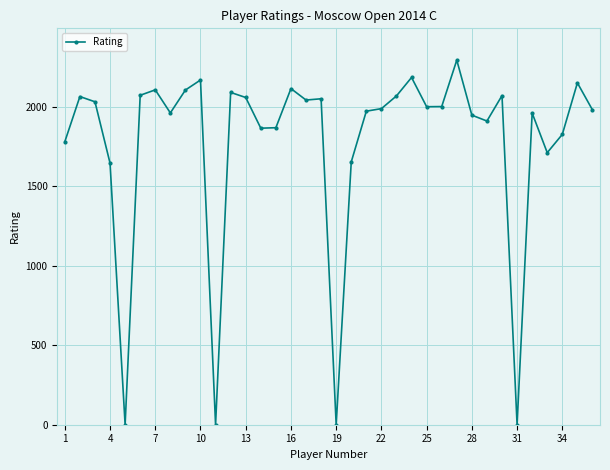

Count the number of categories in the chart.

36